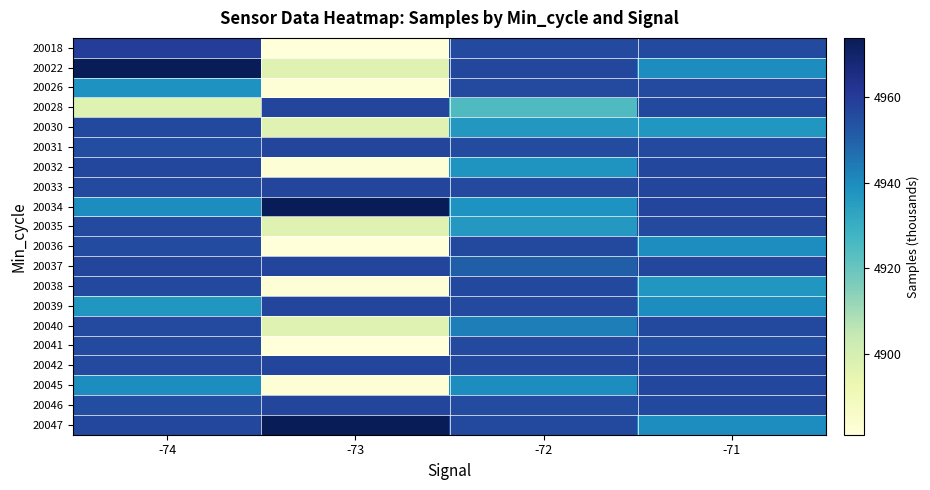

What is the spread (max minus min) of values at -74?

76.5